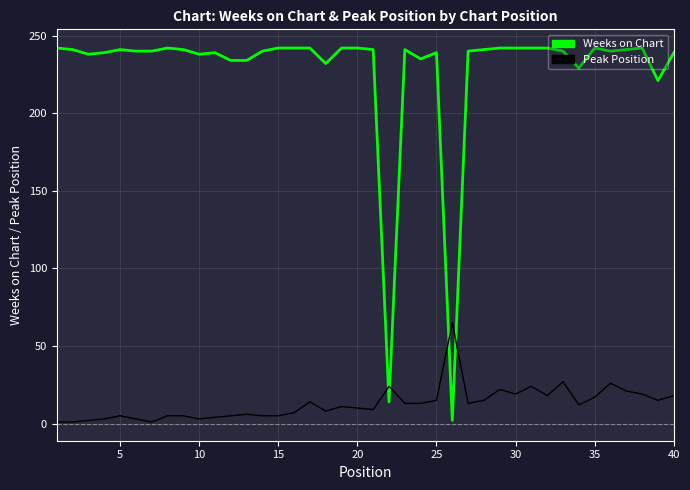

What is the greatest value displayed?

242